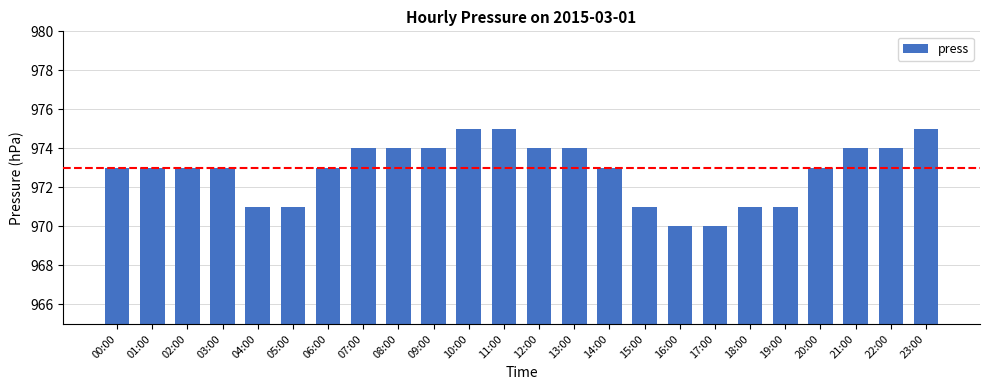

What is the ratio of the value at 10:00 to the value at 21:00?

1.0